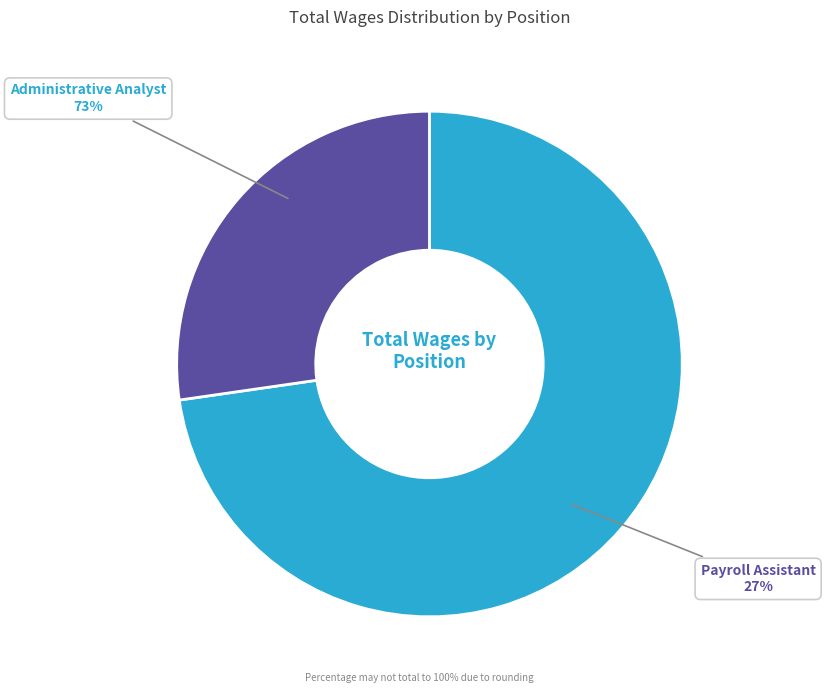

How many slices are in this pie chart?

2